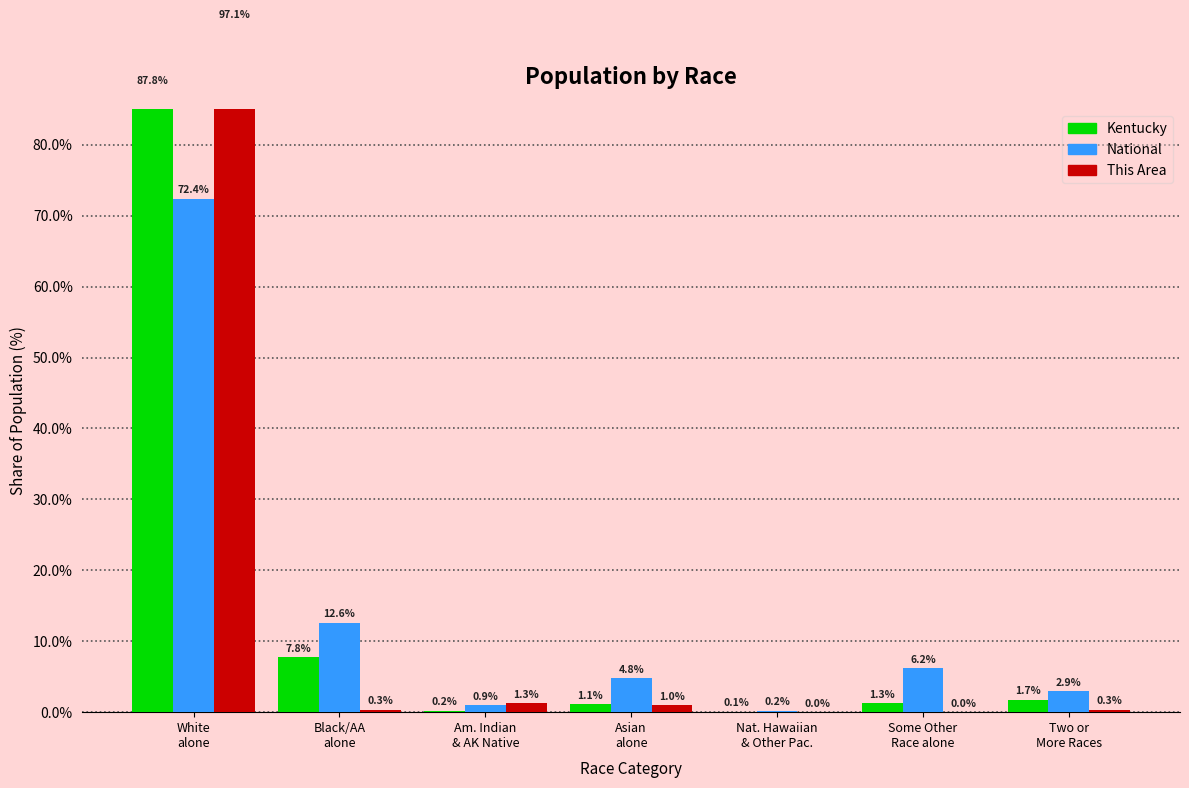

What are all the series names shown in the legend?

Kentucky, National, This Area